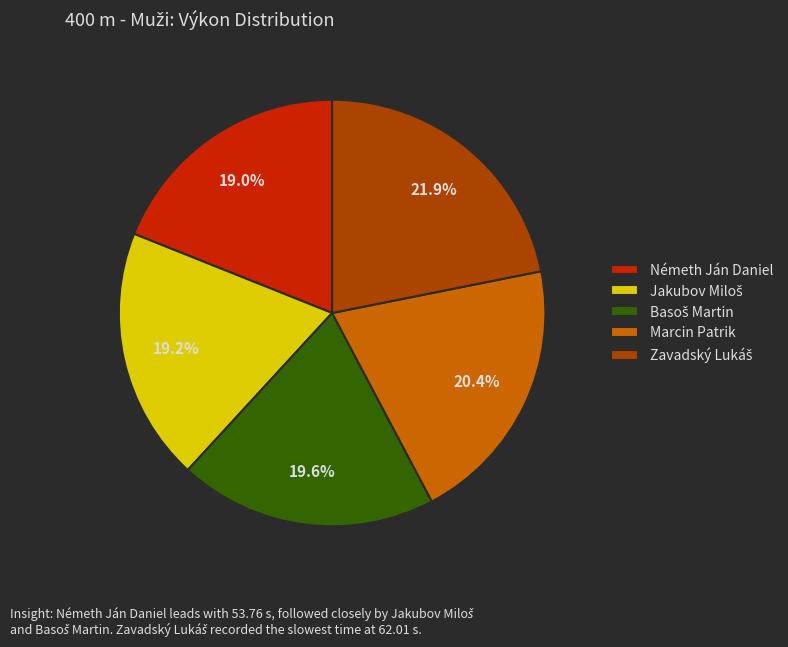

How much of the chart is everything except Németh Ján Daniel?

81.0%